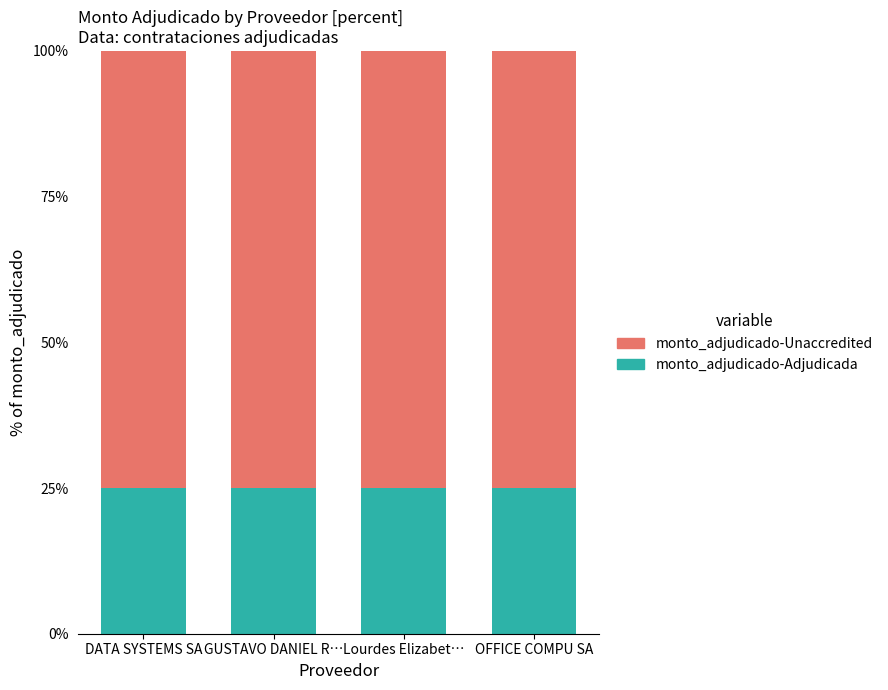

The value of monto_adjudicado-Adjudicada at Lourdes Elizabet… is 25. True or false?

True